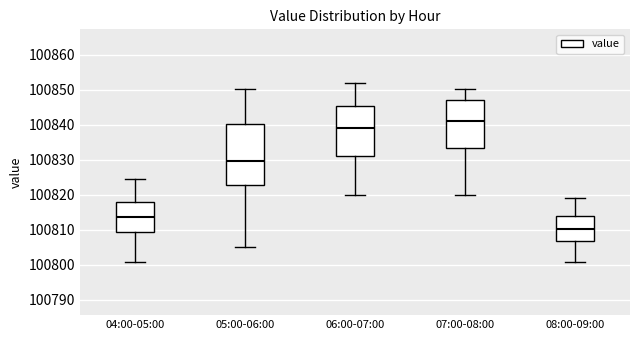

Which box has the lowest median line?

08:00-09:00